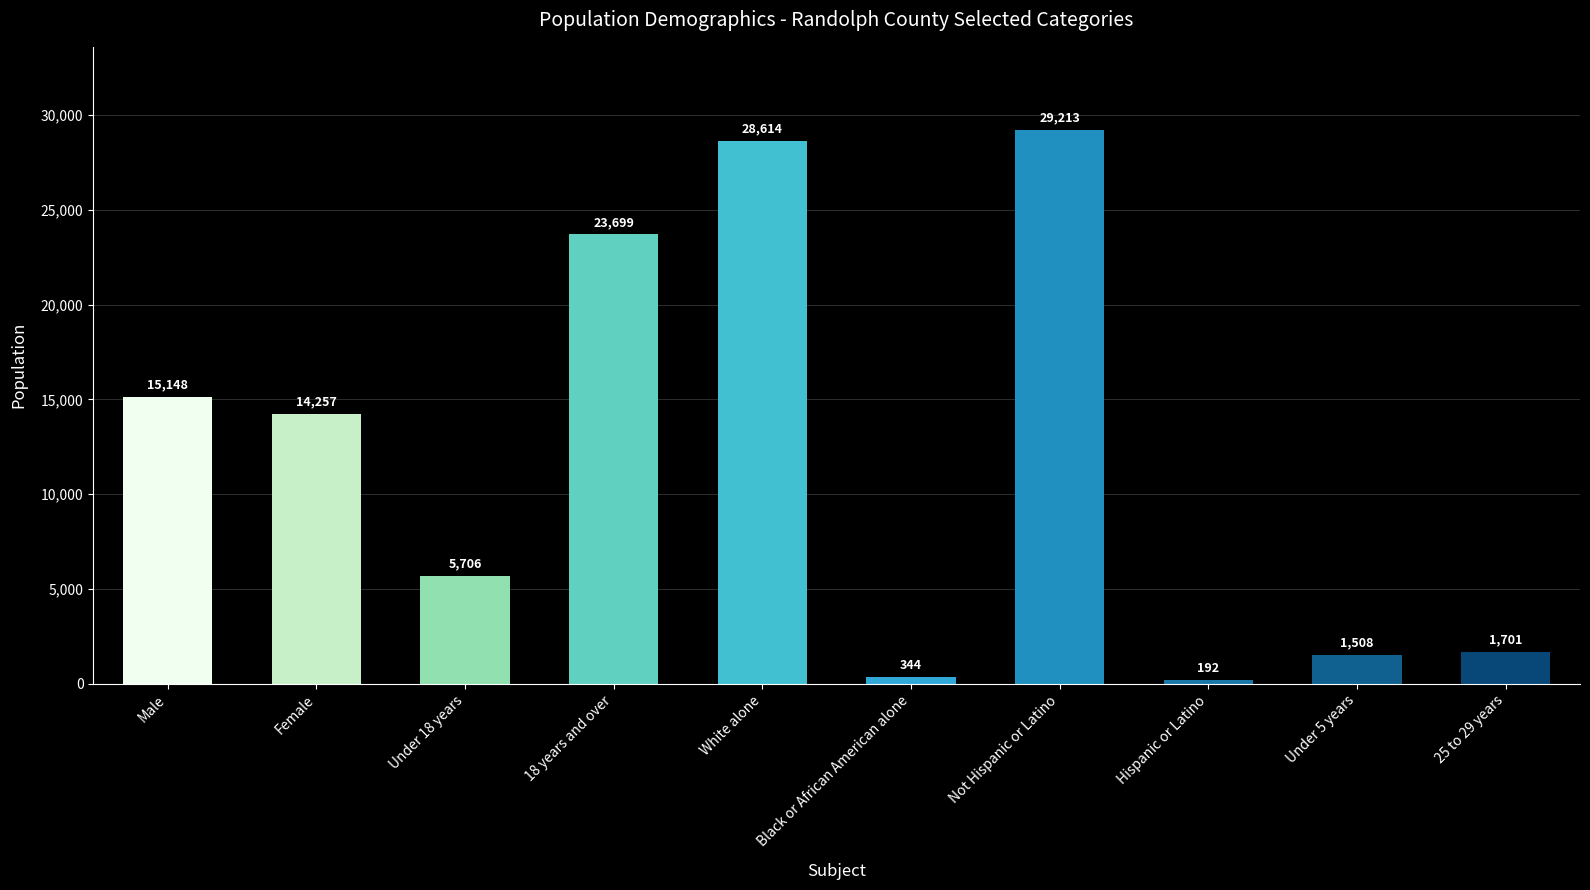

List the labels in order of value, smallest first.

Hispanic or Latino, Black or African American alone, Under 5 years, 25 to 29 years, Under 18 years, Female, Male, 18 years and over, White alone, Not Hispanic or Latino